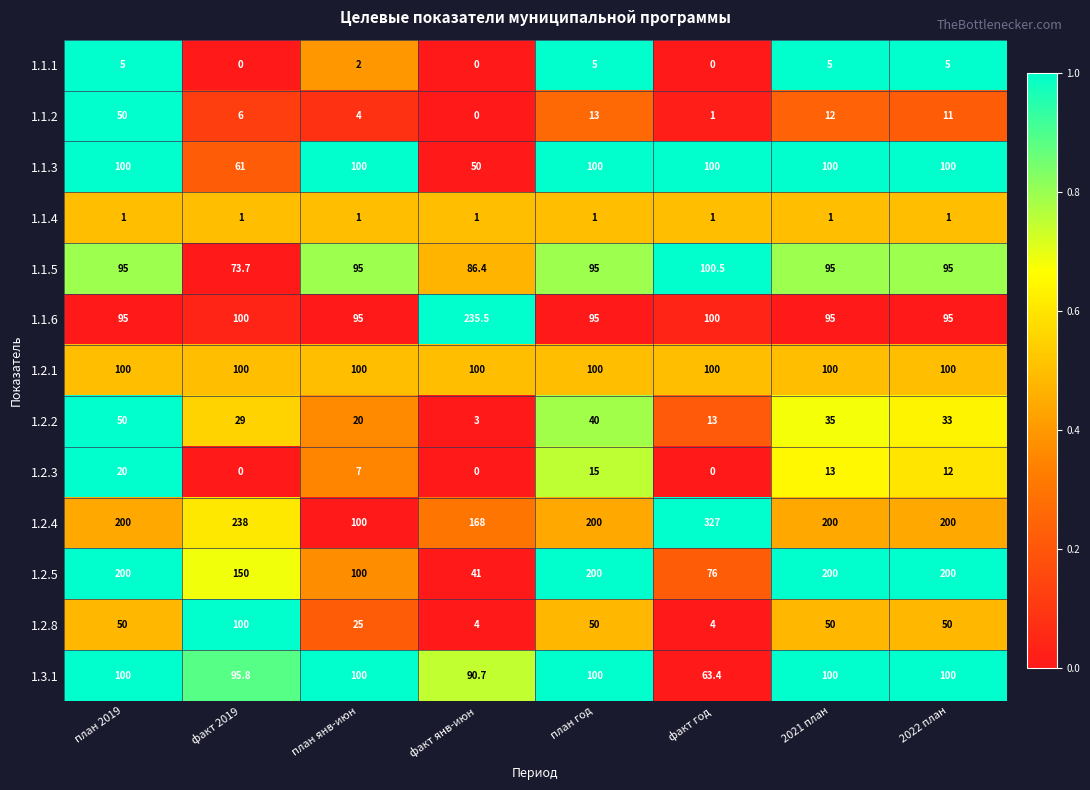

Which series changed the most between факт янв-июн and план год?

1.2.5